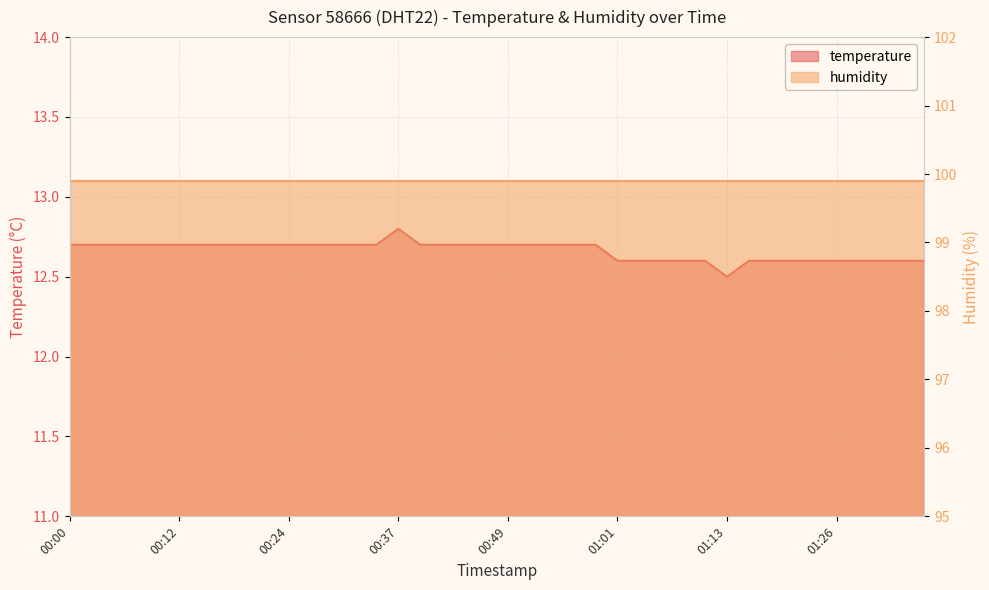

What is the change in value from 00:24 to 01:01?

-0.1